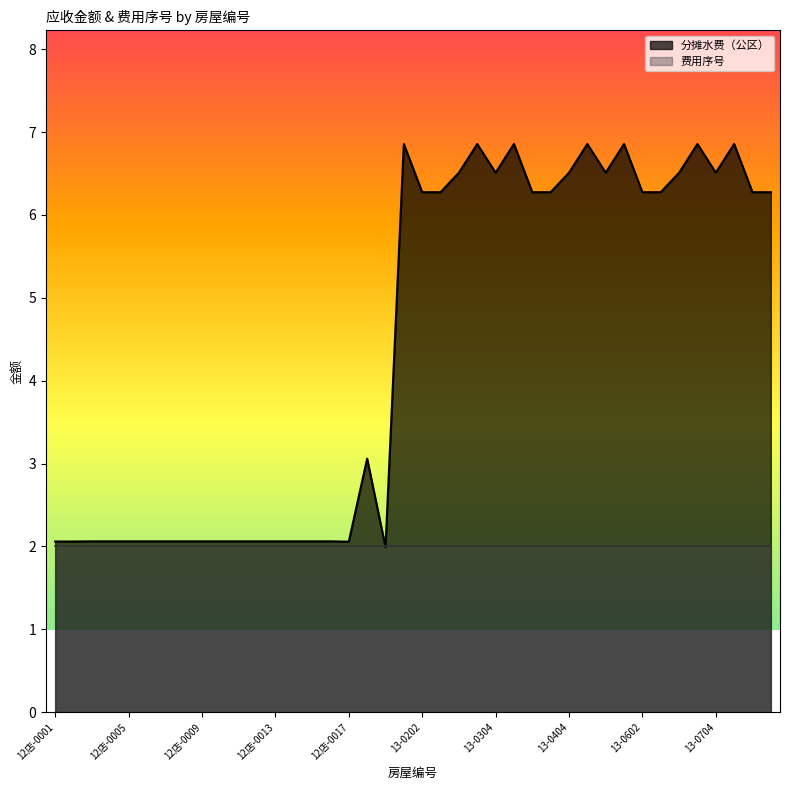

What is the difference between the maximum and minimum values?

4.9